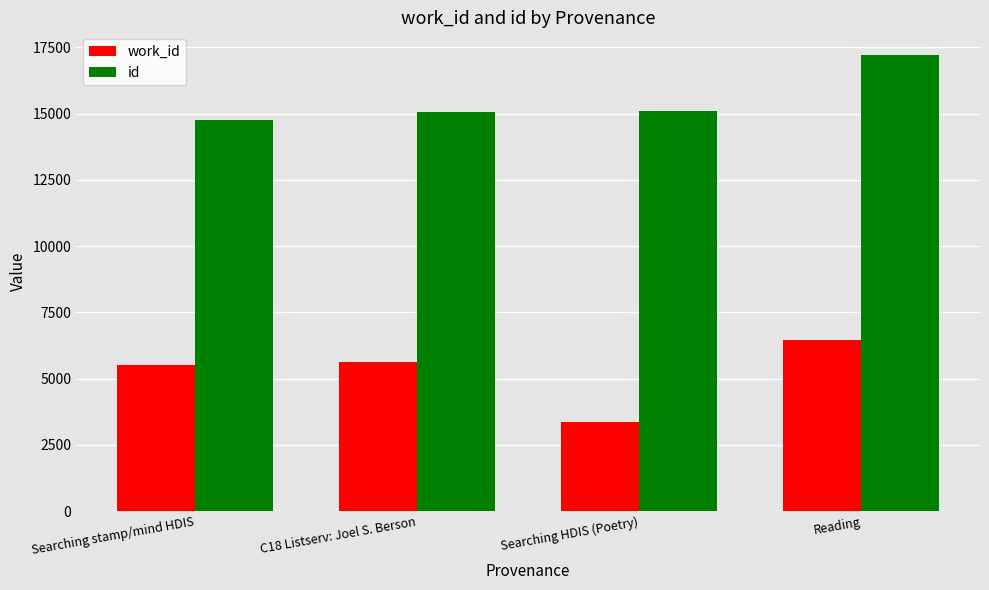

Which series has the largest total across all categories?

id